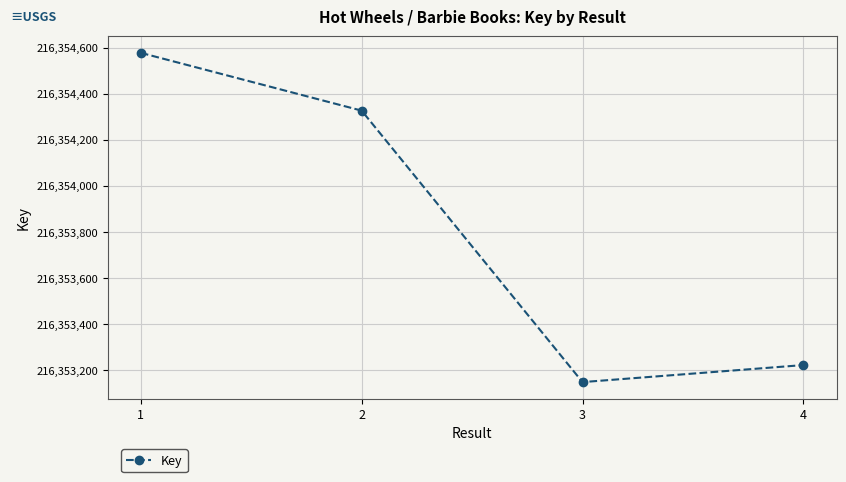

The value at 2 is 216354327. True or false?

True